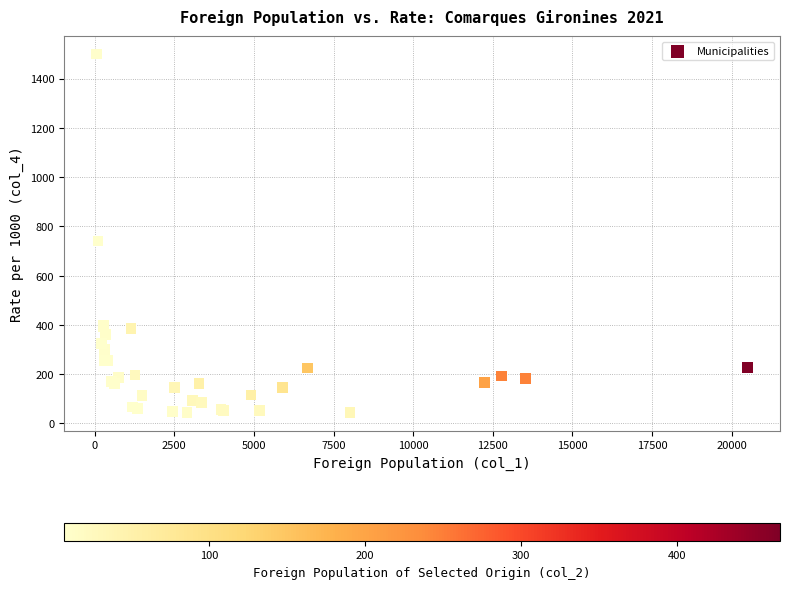

What Y value in the scatter plot is closest to 772?

741